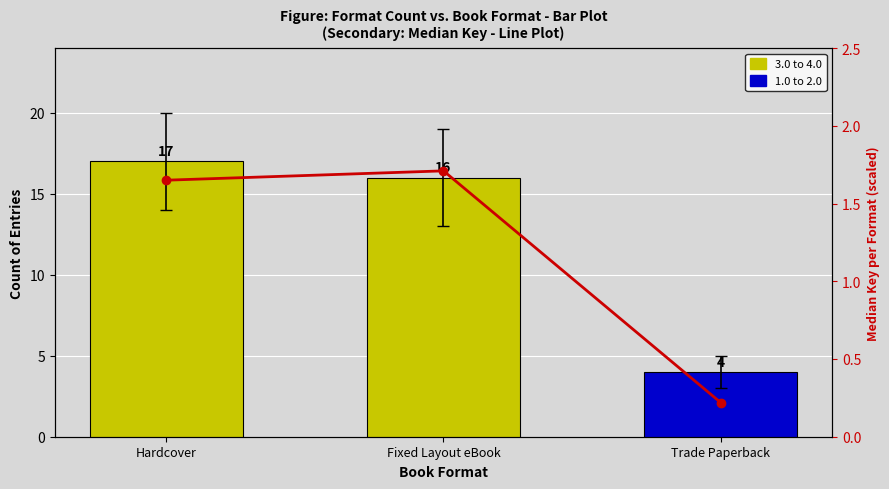

What is the greatest value displayed?

1.7